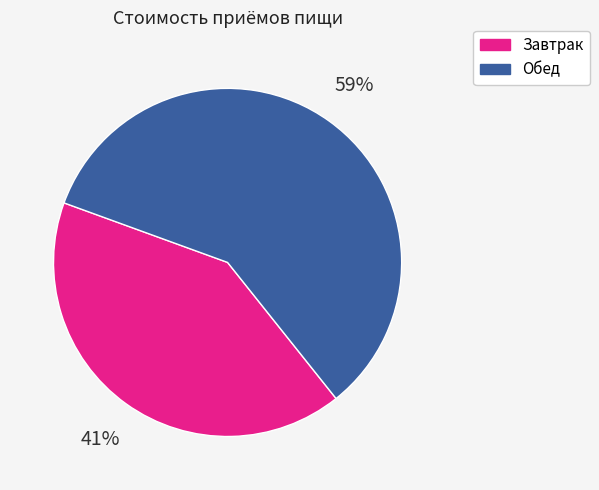

Approximately how many times larger is the value at Обед compared to Завтрак?

1.4